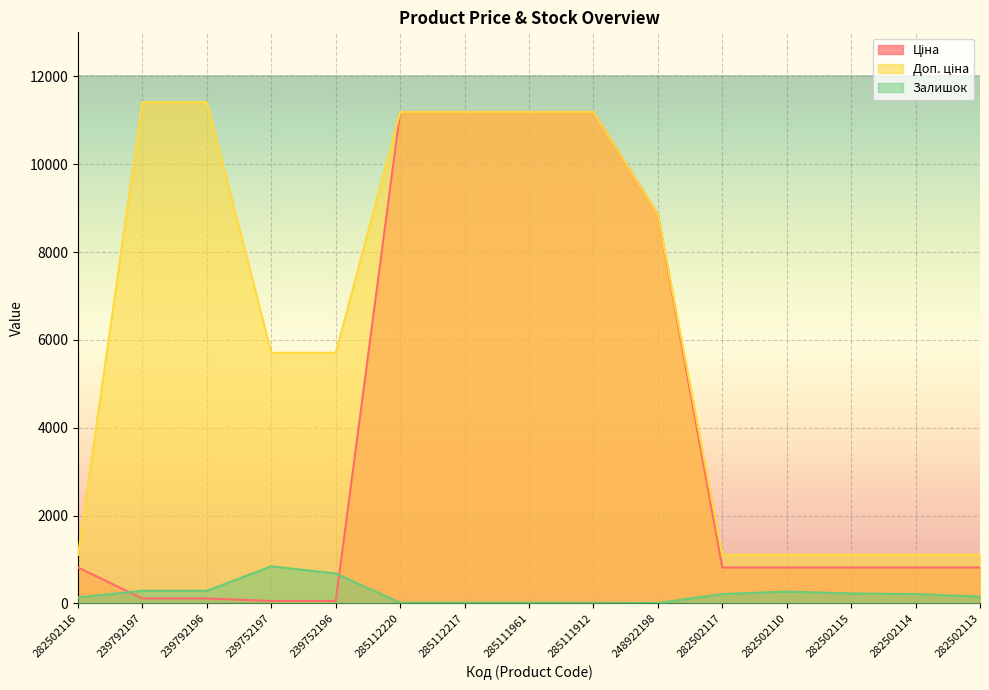

Where is Ціна nearest to the value 5622?

248922198